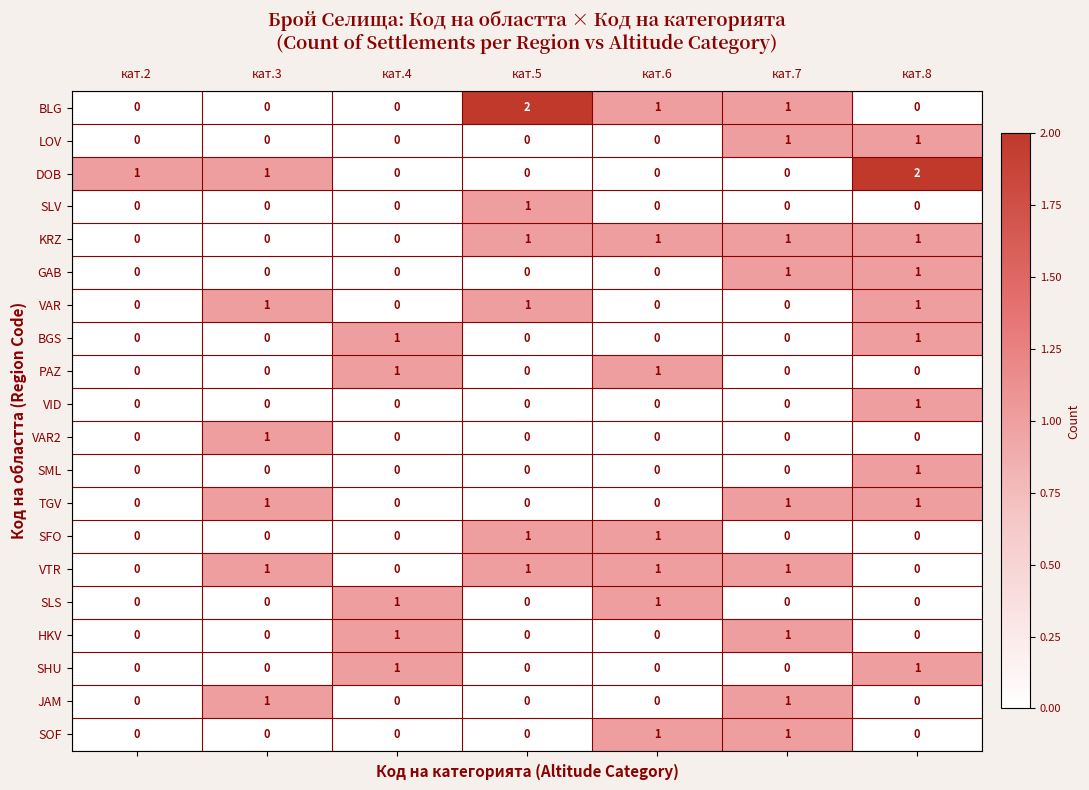

The VAR series shows 0 at кат.2. True or false?

True